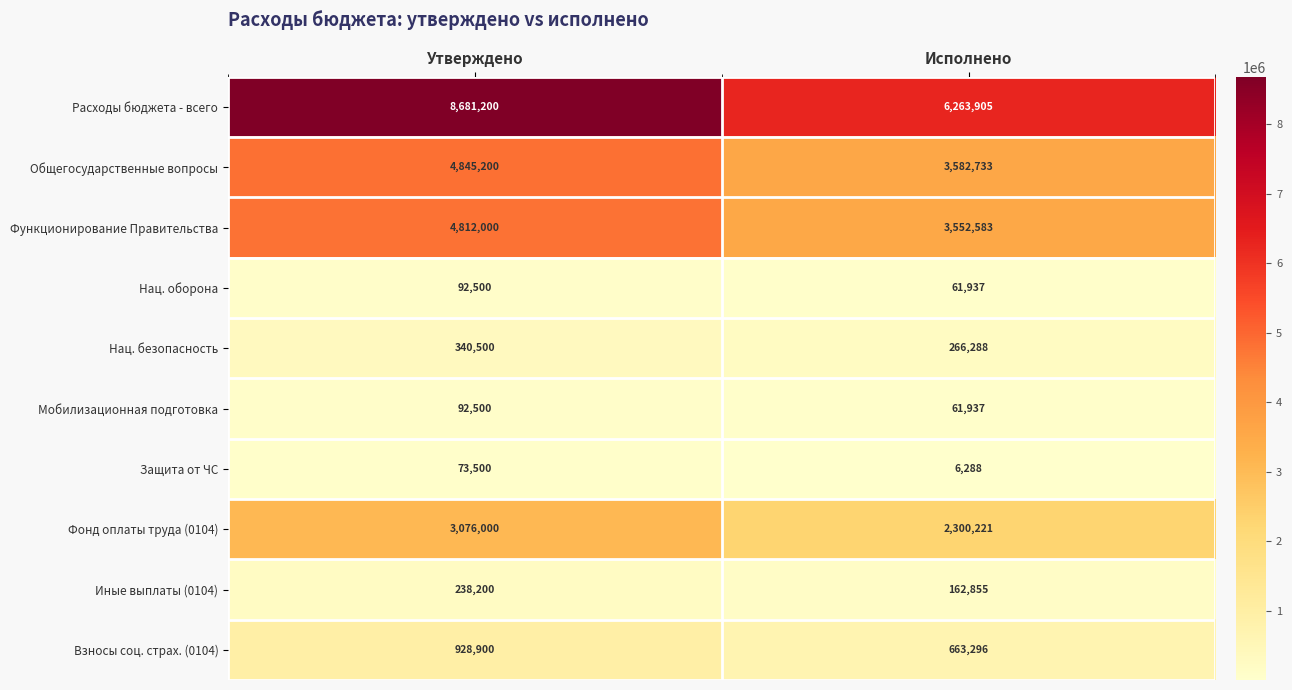

Which series has the widest spread of values?

Расходы бюджета - всего